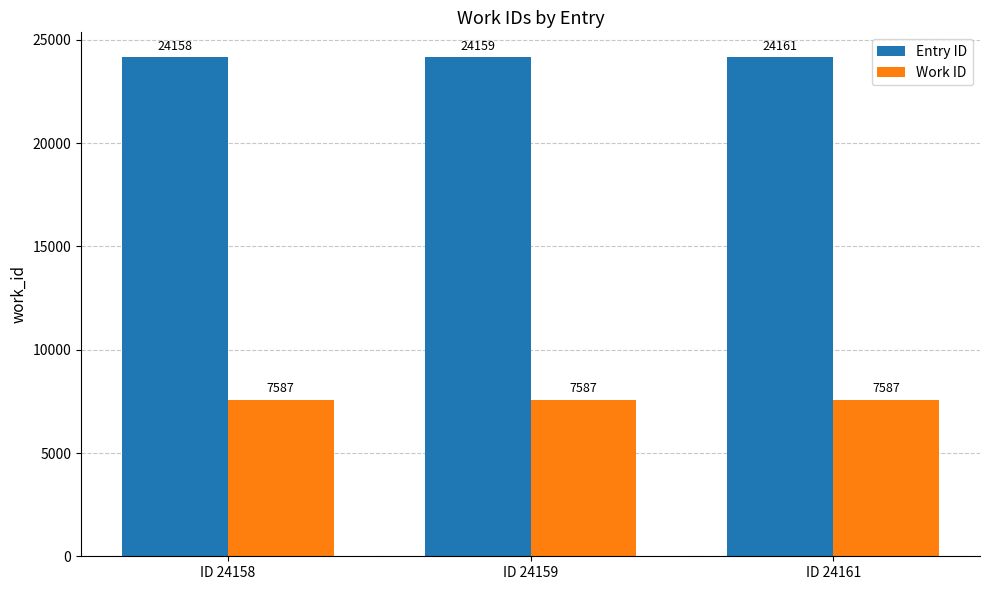

Reading left to right, extract all data points from this chart.

Entry ID: ID 24158=24158	ID 24159=24159	ID 24161=24161
Work ID: ID 24158=7587	ID 24159=7587	ID 24161=7587